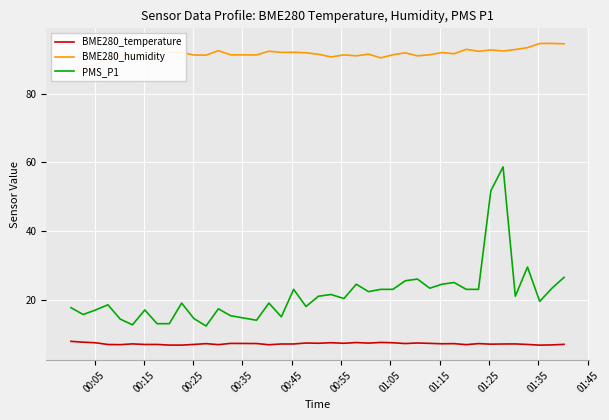

Is this an area chart (filled region under the line)?

No